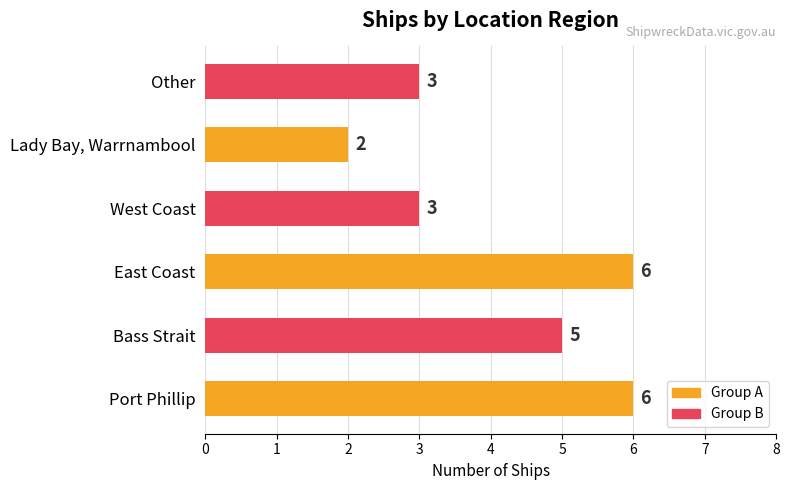

What is the difference between the second highest and second lowest values?

3